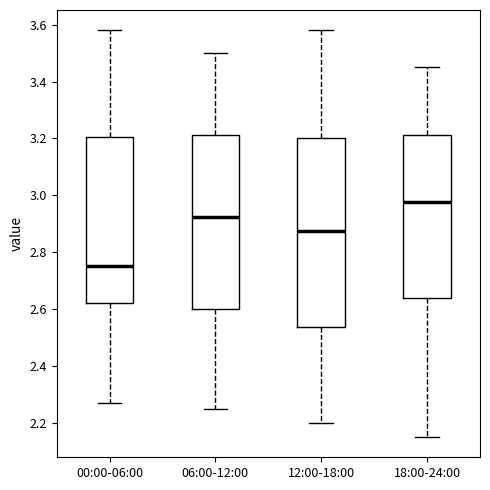

Reading left to right, read every box against the y-axis: the position of its median line, the range the box covers, and the ends of its whiskers. The values are not printed on the chart, so give them approximately, as read against the axis.

00:00-06:00: median 2.76, box 2.62 to 3.20, whiskers 2.28 to 3.58
06:00-12:00: median 2.92, box 2.60 to 3.22, whiskers 2.26 to 3.50
12:00-18:00: median 2.88, box 2.54 to 3.20, whiskers 2.20 to 3.58
18:00-24:00: median 2.98, box 2.64 to 3.22, whiskers 2.16 to 3.46